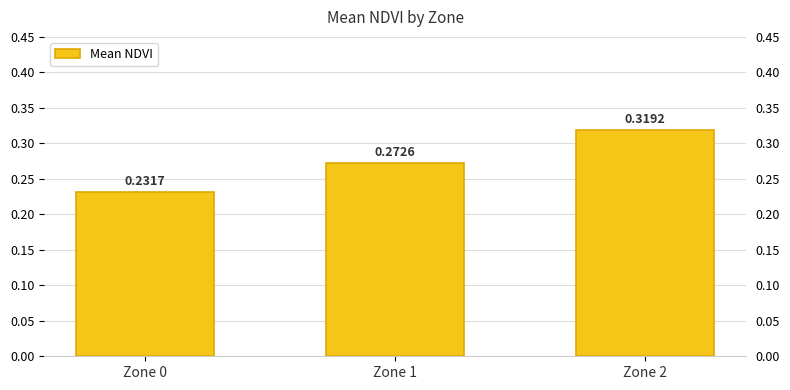

At which label is the value closest to 0?

Zone 0